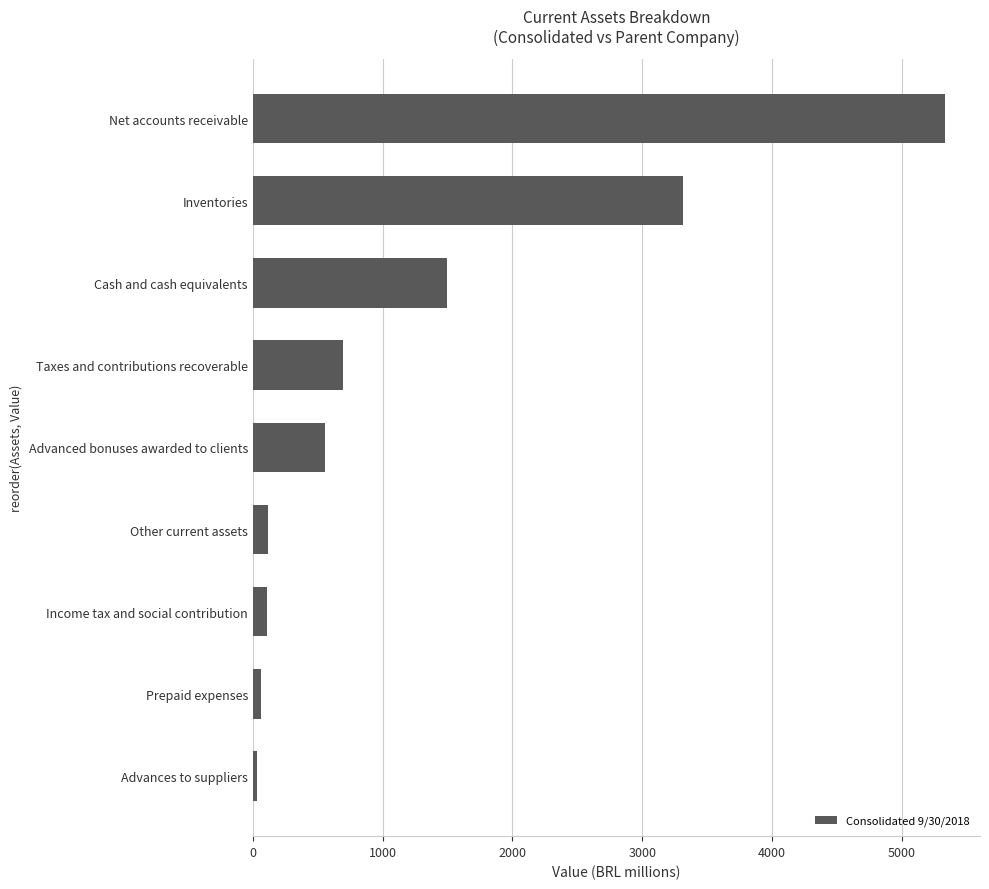

How many distinct data groups are displayed?

1